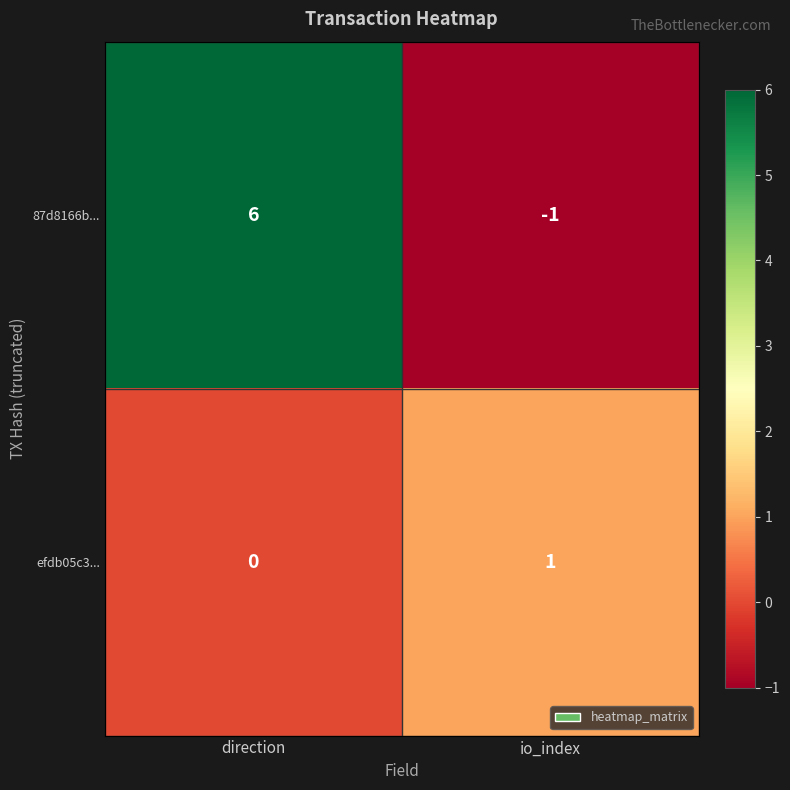

What is the difference between the highest and lowest values at io_index?

2